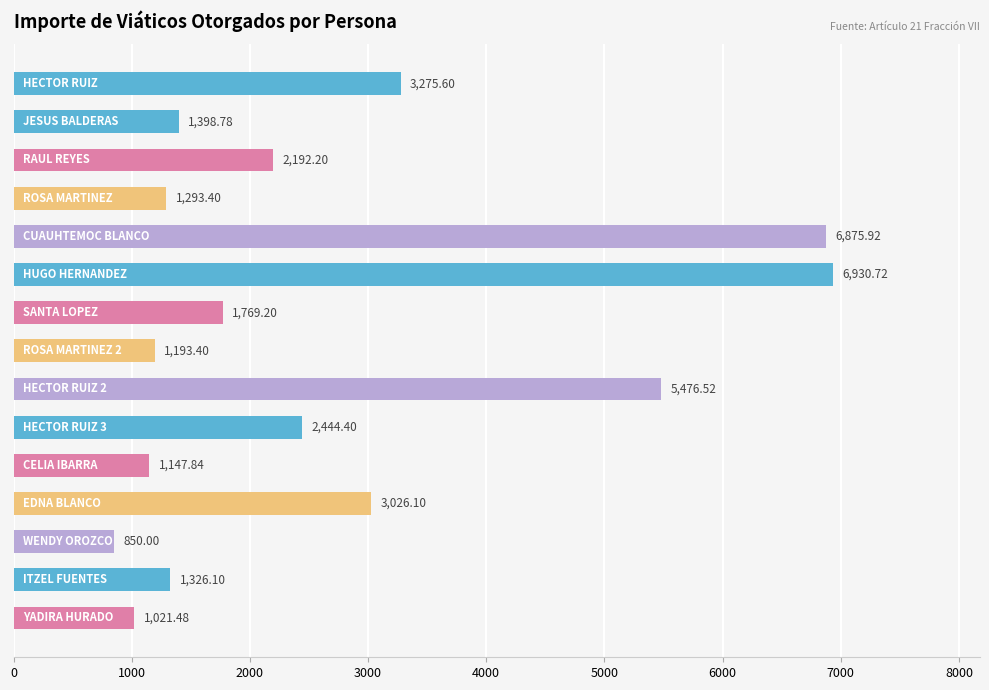

Count the number of values greater than 1769.

8